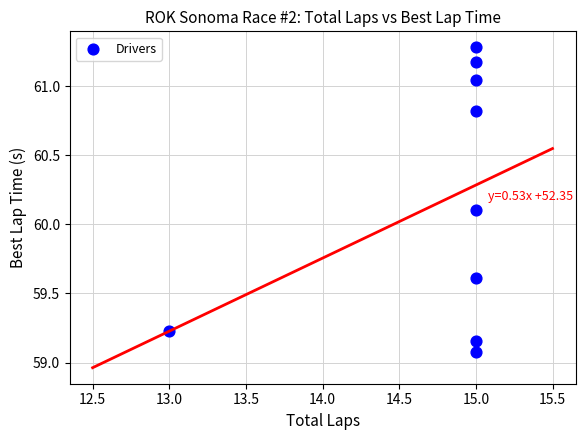

What is the range of X values (max minus min)?

2.0